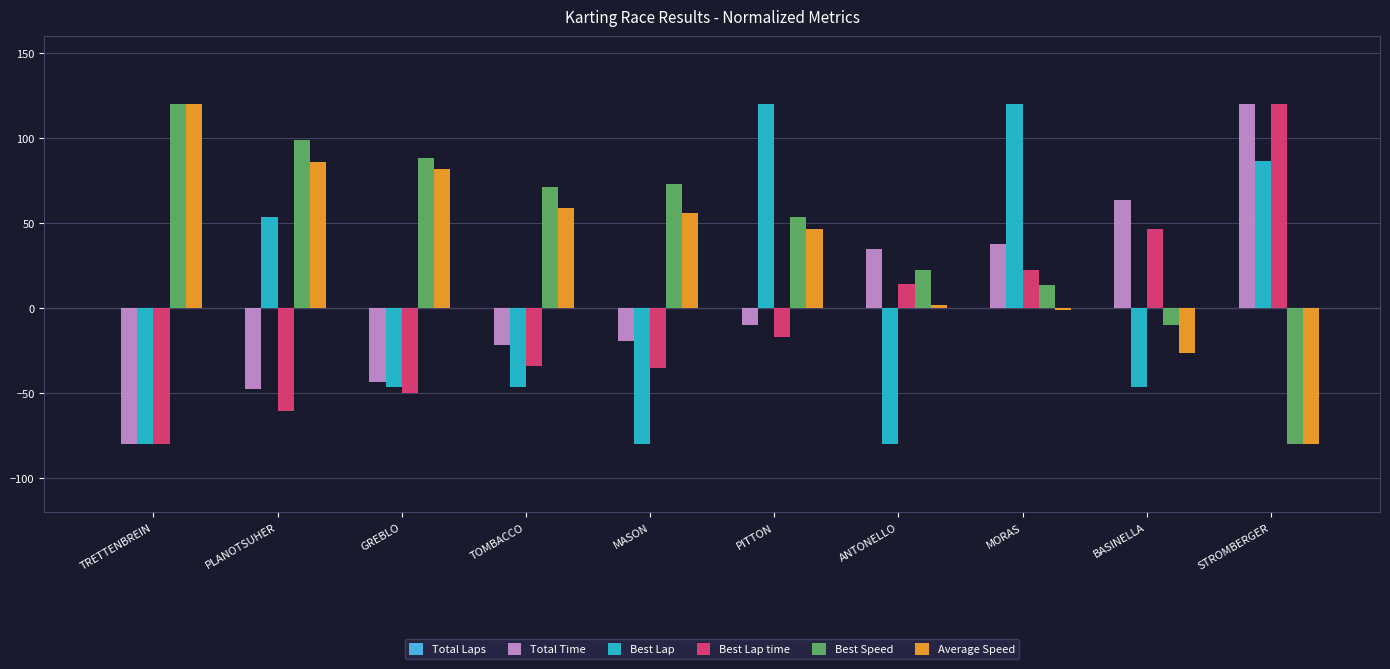

What is the label of the 6th bar from the right?

MASON